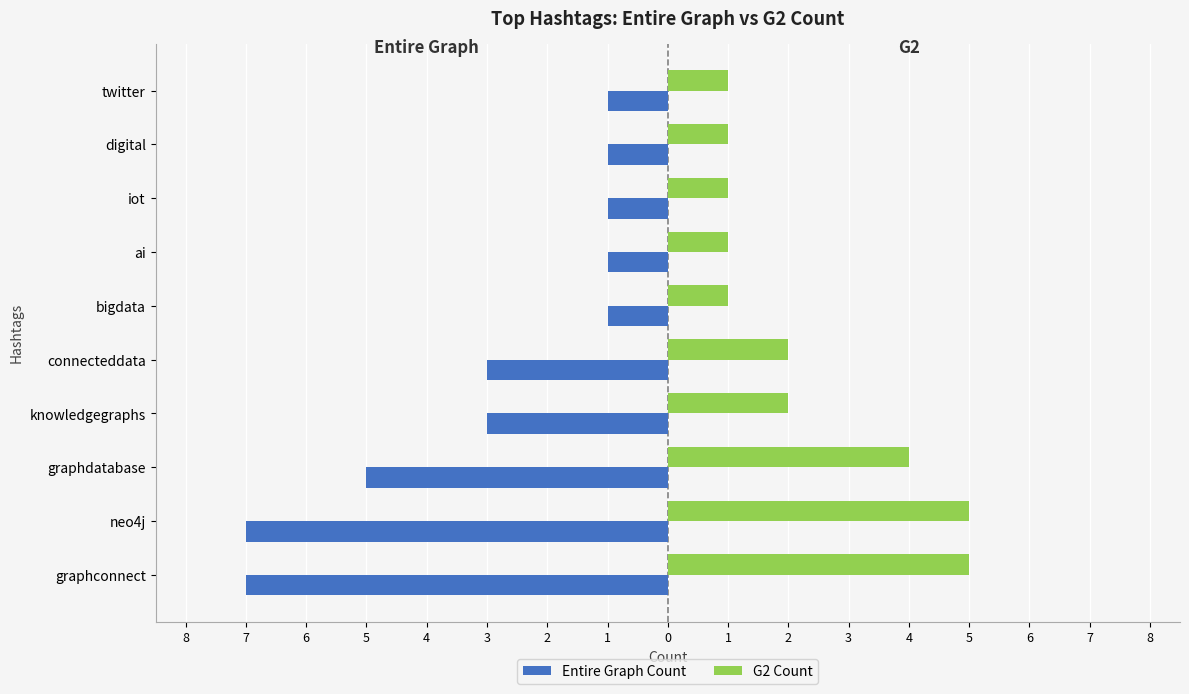

Reading left to right, what are all the values shown in this chart?

Entire Graph Count: -7	-7	-5	-3	-3	-1	-1	-1	-1	-1
G2 Count: 5	5	4	2	2	1	1	1	1	1